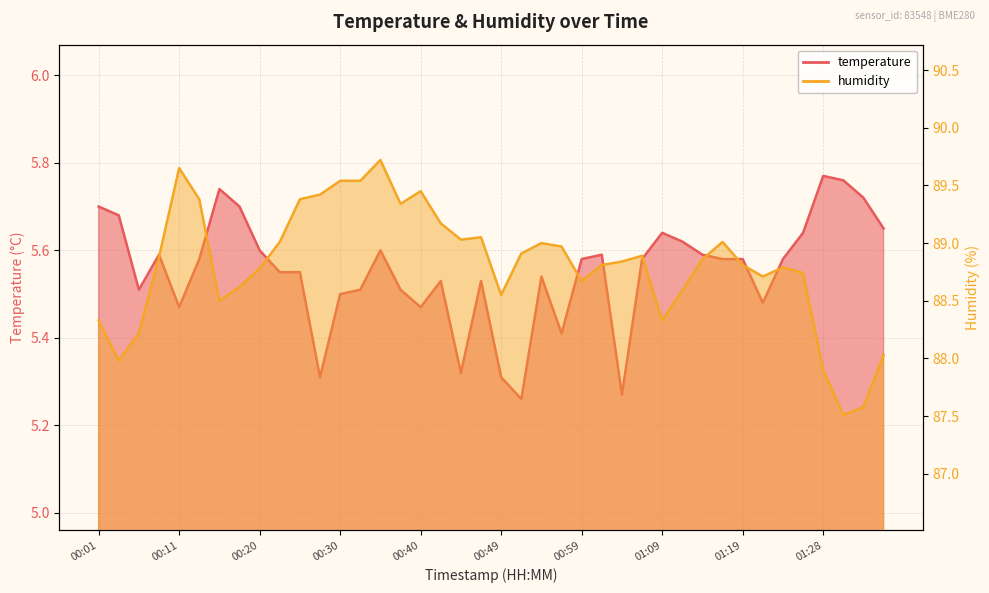

Rank the series by their average value, from highest to lowest.

humidity, temperature